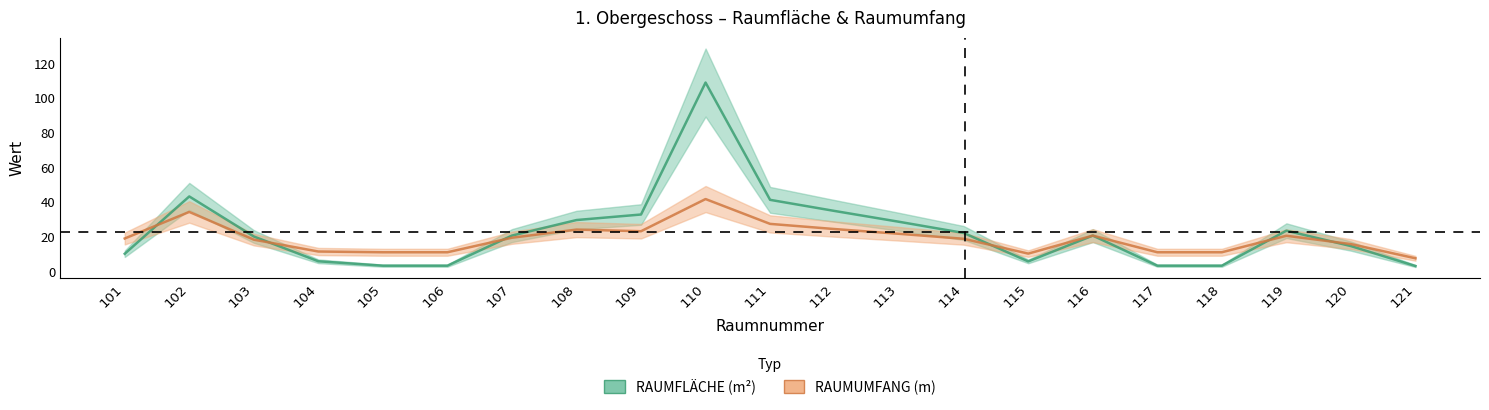

Is this an area chart (filled region under the line)?

No